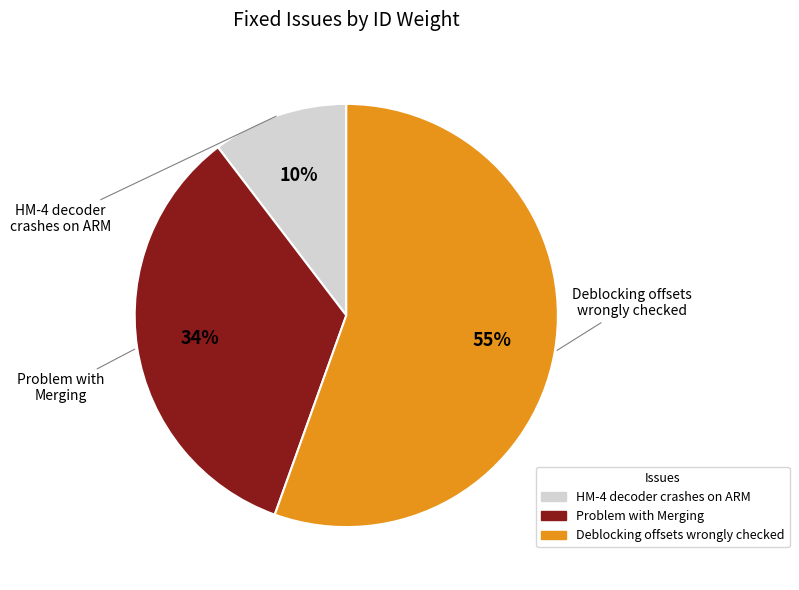

To the nearest percent, what is the difference between the HM-4 decoder crashes on ARM and Deblocking offsets wrongly checked slice percentages?

45%